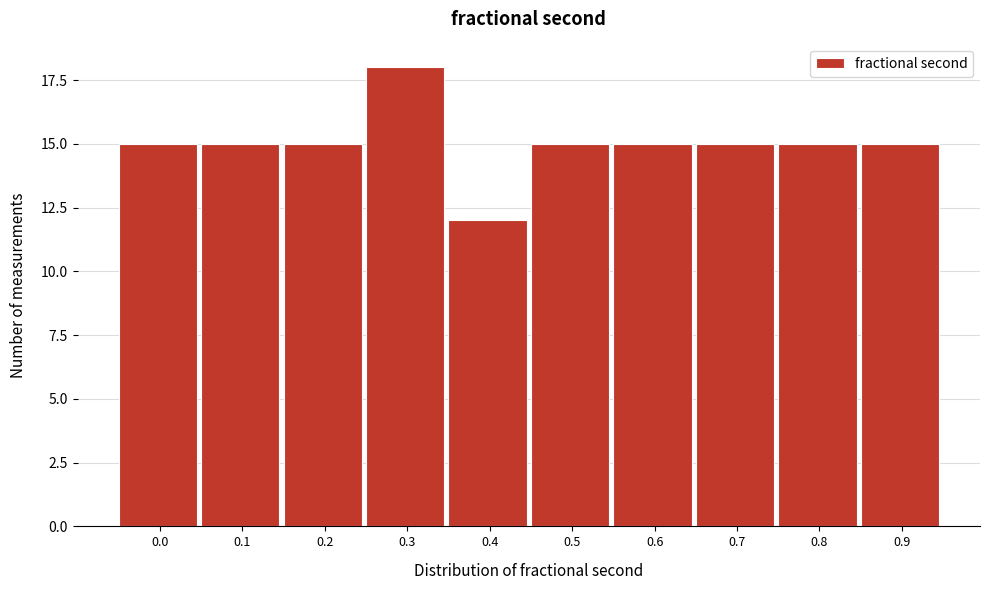

Reading left to right, transcribe all the data shown in this chart.

0.0=15	0.1=15	0.2=15	0.3=18	0.4=12	0.5=15	0.6=15	0.7=15	0.8=15	0.9=15